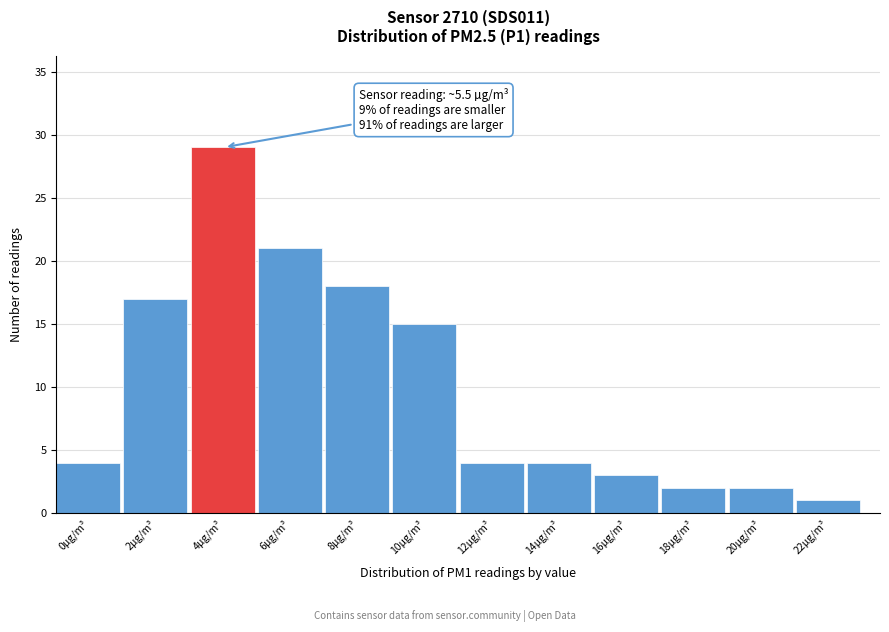

Reading left to right, extract all data points from this chart.

4	17	29	21	18	15	4	4	3	2	2	1